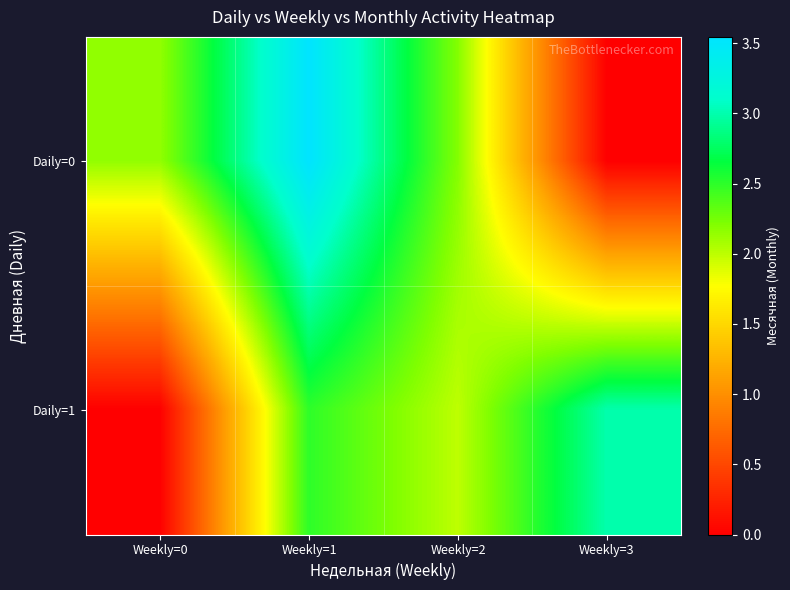

Reading left to right, transcribe all the data shown in this chart.

Daily=0: Weekly=0=2.1	Weekly=1=3.5	Weekly=2=2.2	Weekly=3=0.0
Daily=1: Weekly=0=0.0	Weekly=1=2.5	Weekly=2=2.0	Weekly=3=3.0